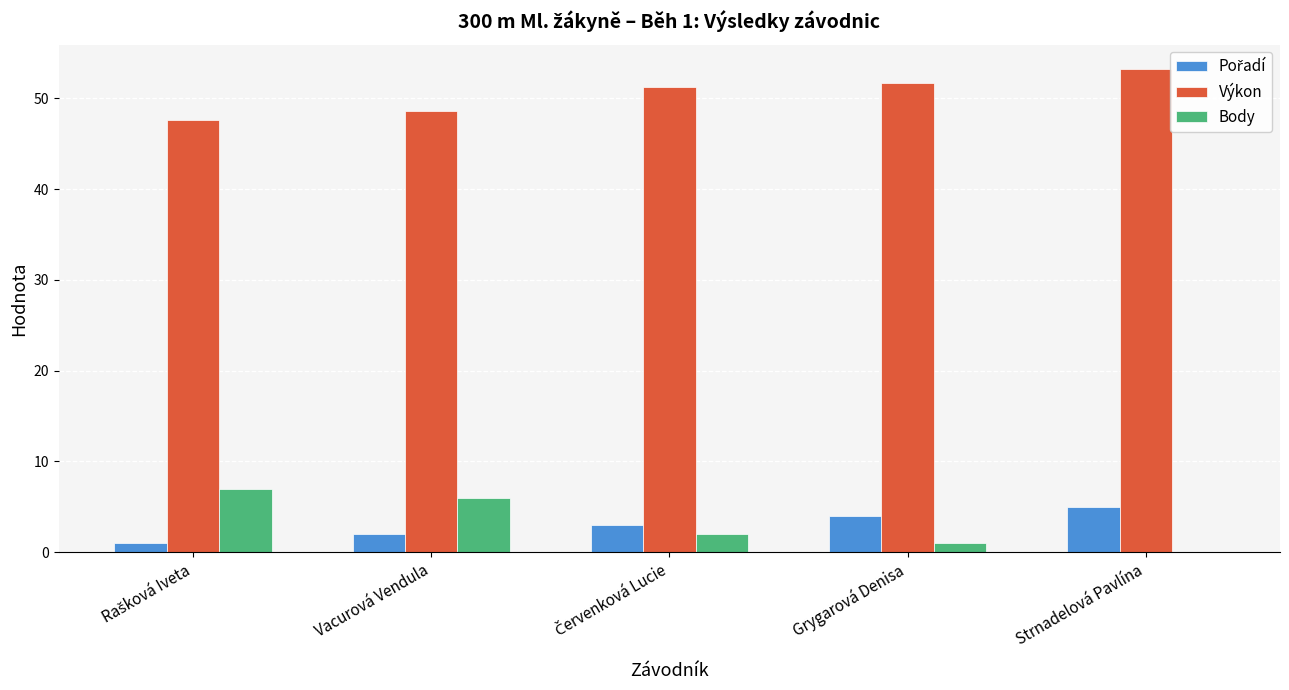

Is the value of Výkon at Vacurová Vendula greater than the value of Body at Strnadelová Pavlína?

Yes